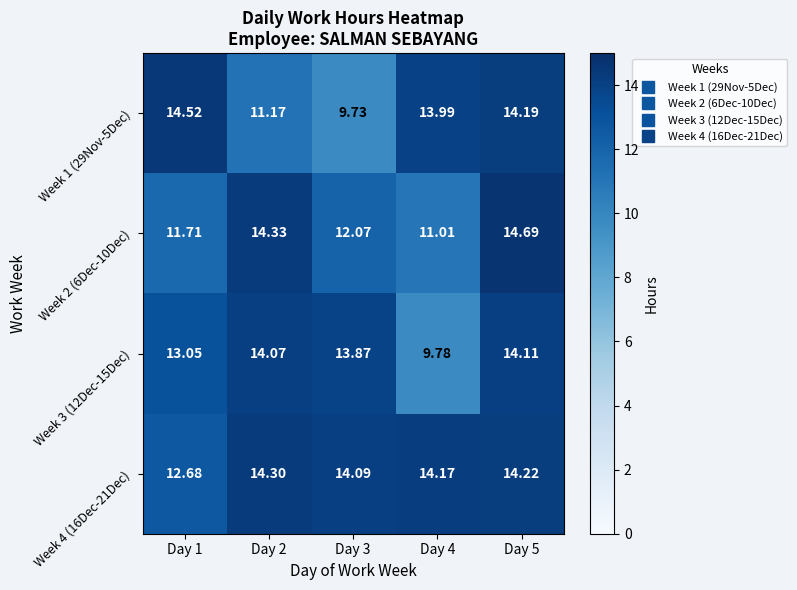

Which series has the widest spread of values?

Week 1 (29Nov-5Dec)